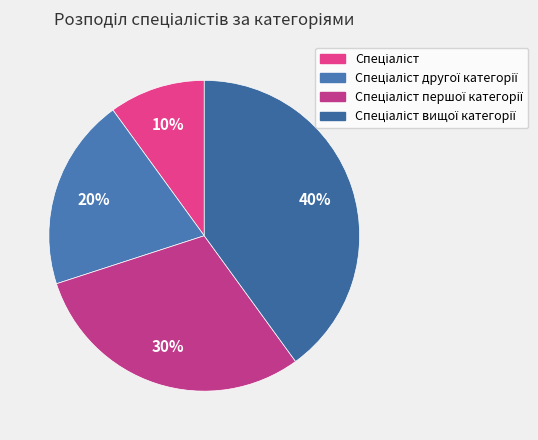

How many segments does this pie chart have?

4